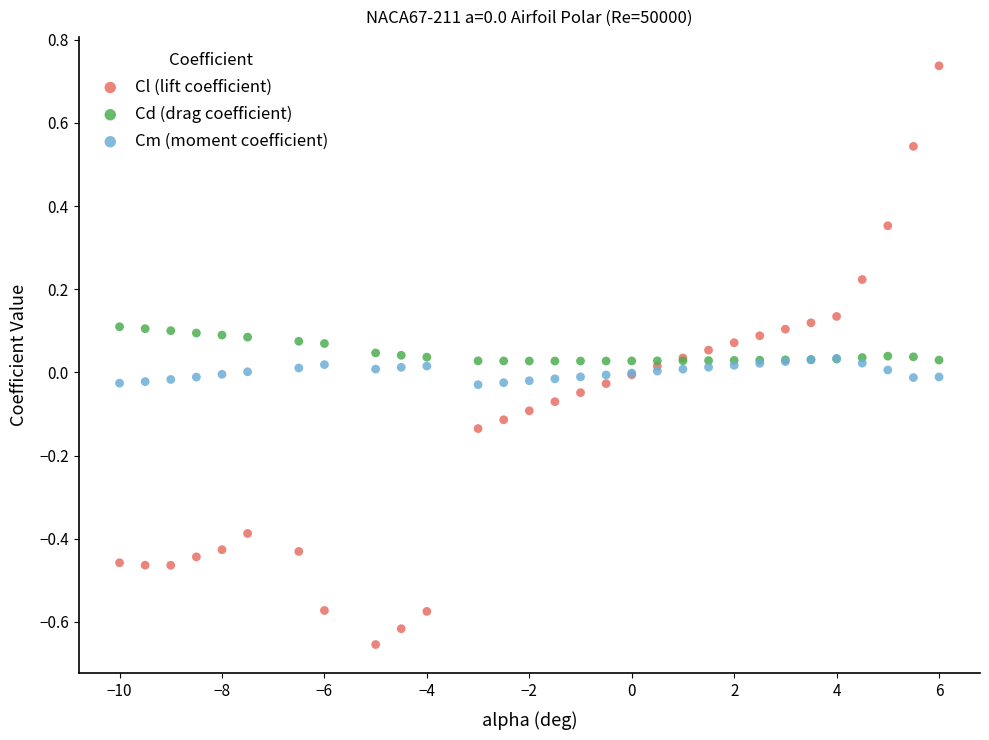

What are all the series names shown in the legend?

Cl (lift coefficient), Cd (drag coefficient), Cm (moment coefficient)